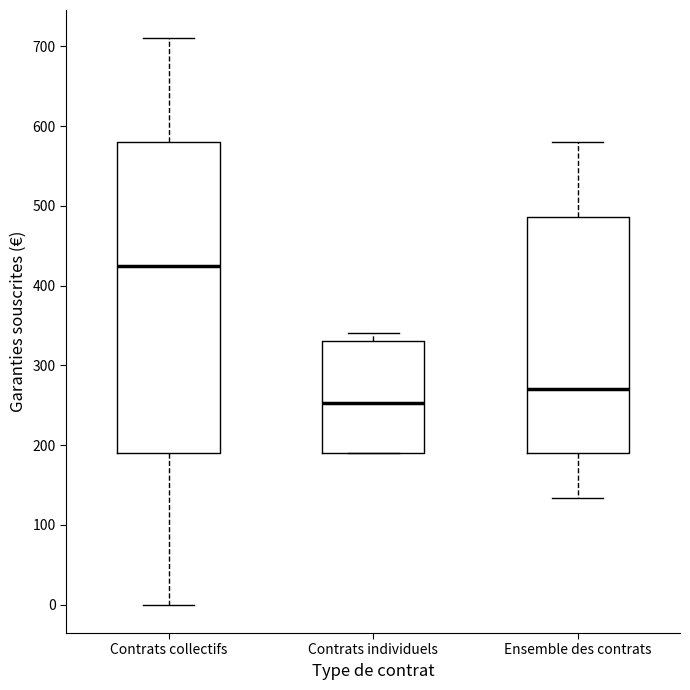

Comparing the boxes themselves (not the whiskers), which one is the tallest?

Contrats collectifs